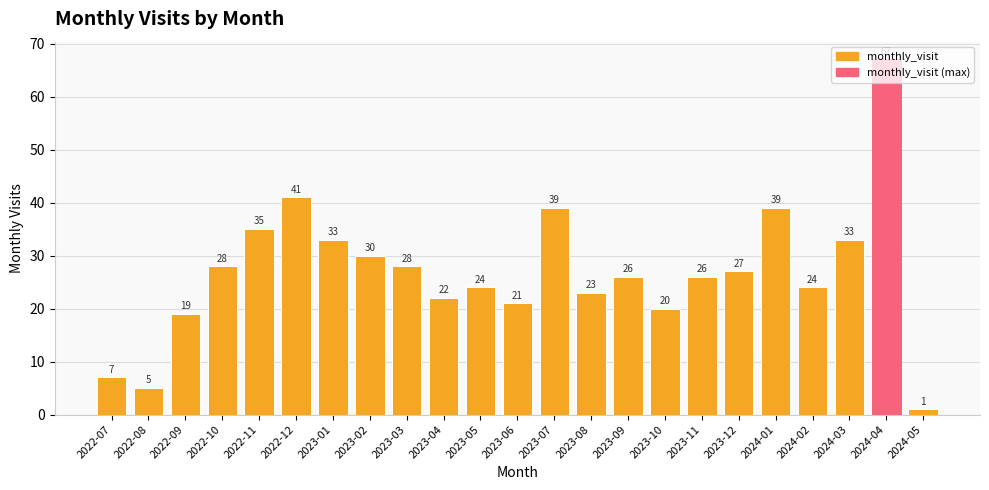

What is the maximum value shown in the chart?

67